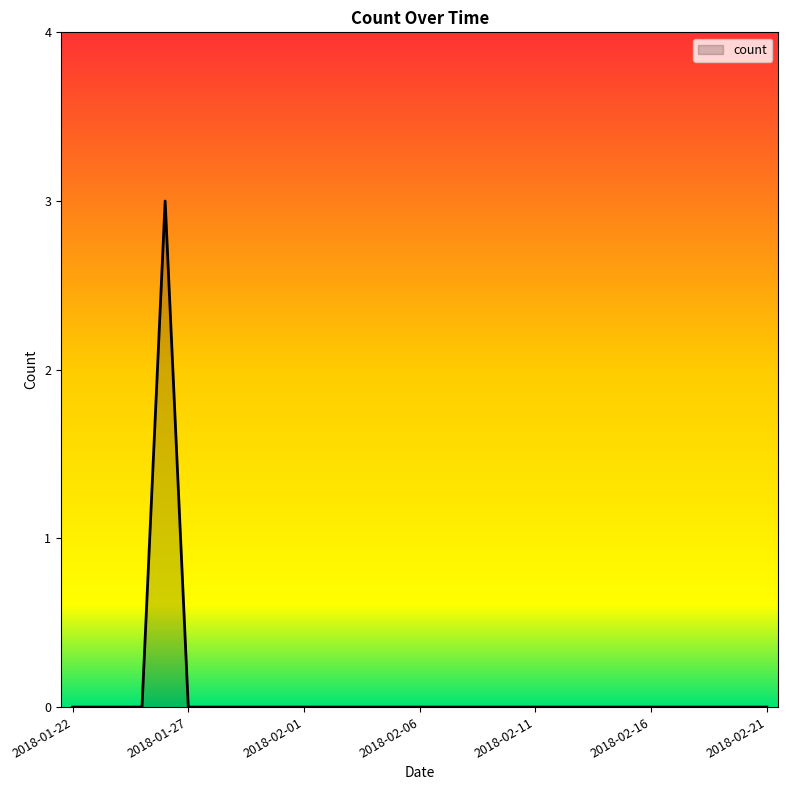

Reading right to left, what are all the values shown in this chart?

0	0	0	0	0	0	0	0	0	0	0	0	0	0	0	0	0	0	0	0	0	0	0	0	0	0	3	0	0	0	0